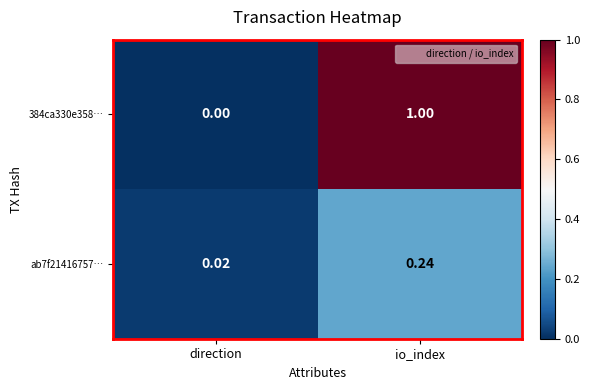

At how many categories does at least one series exceed 0?

2